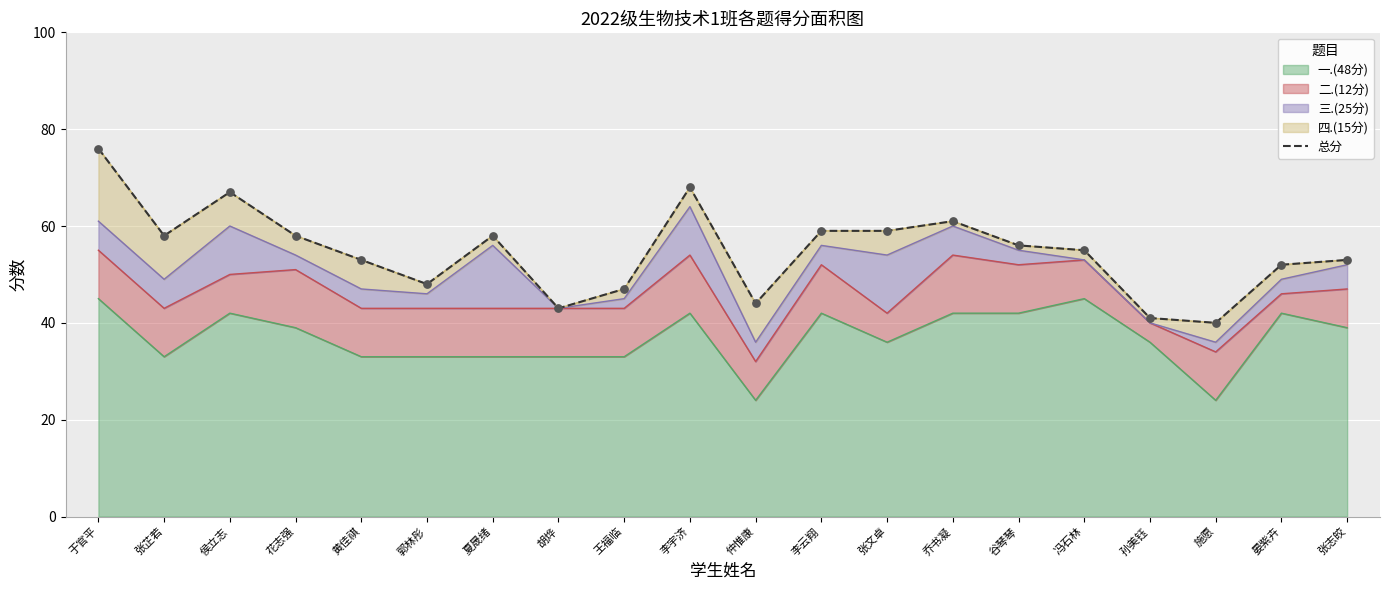

What is the change in value from 夏晟绪 to 胡烨?

-15